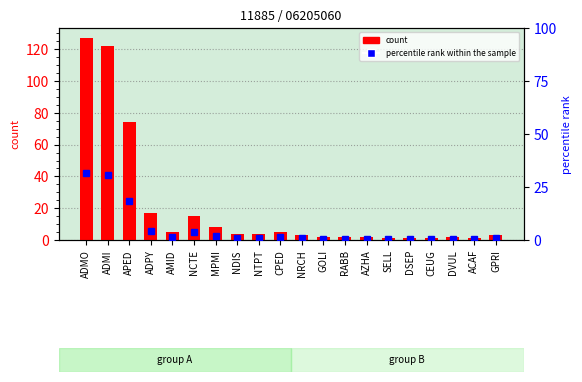

At which label is percentile rank within the sample closest to 16?

APED